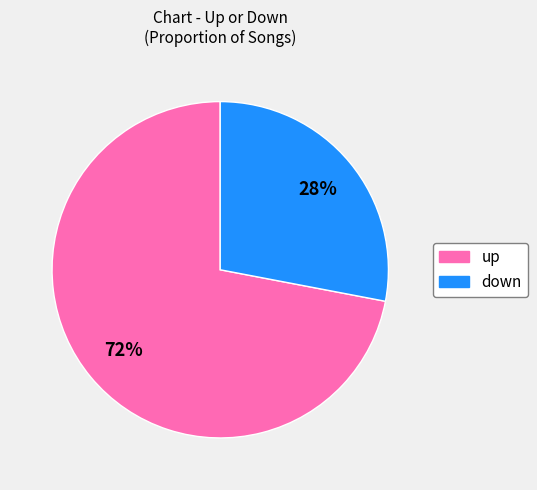

Approximately how many times larger is the value at down compared to up?

0.4